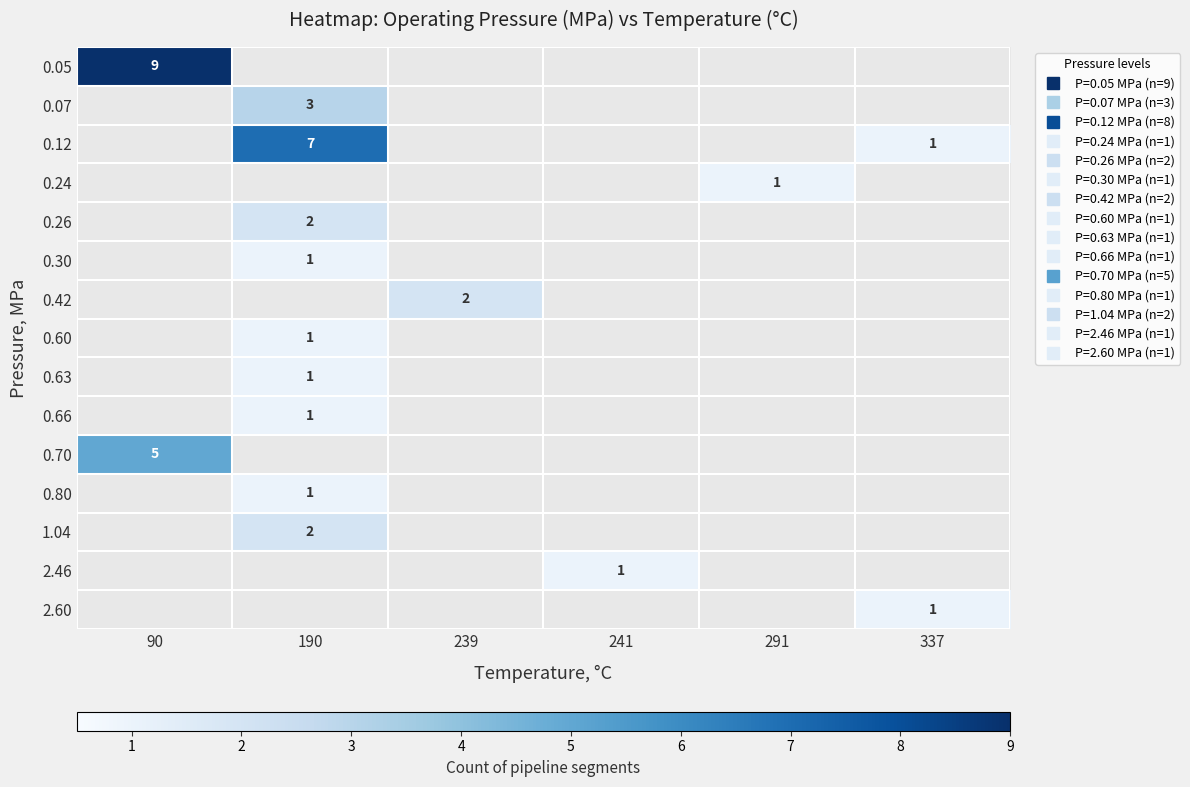

What is the smallest value displayed?

1.0